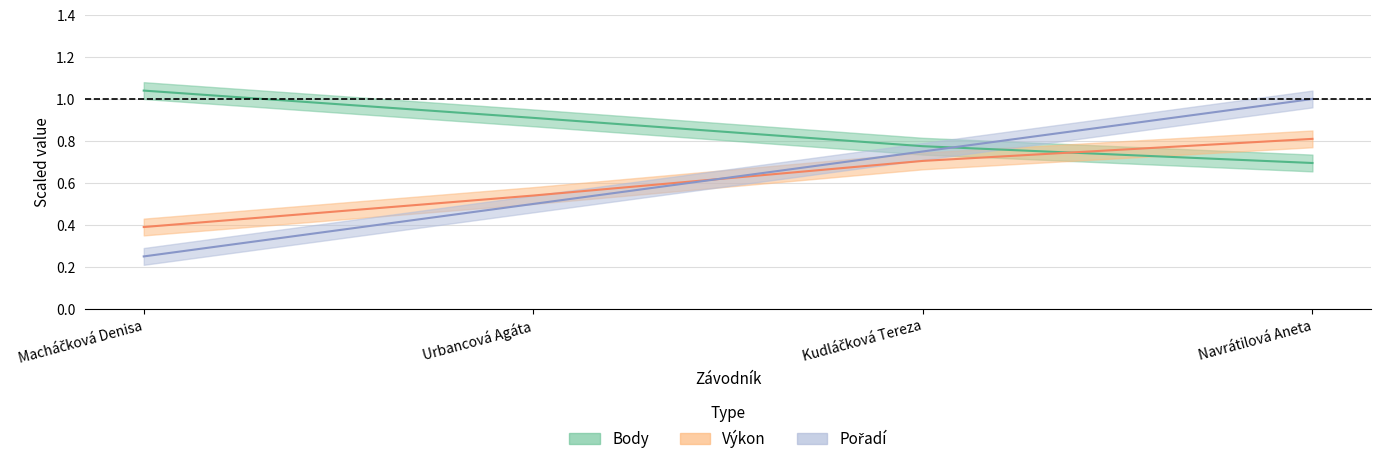

How many times do Výkon and Body cross each other?

1